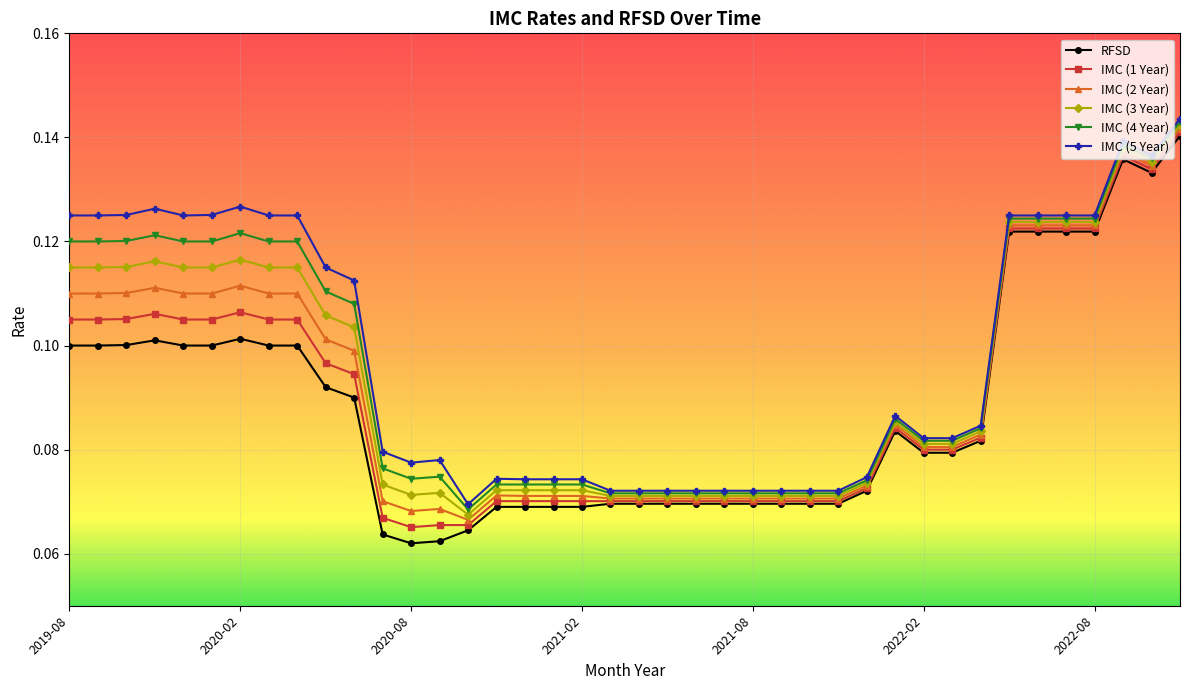

What are all the series names shown in the legend?

RFSD, IMC (1 Year), IMC (2 Year), IMC (3 Year), IMC (4 Year), IMC (5 Year)